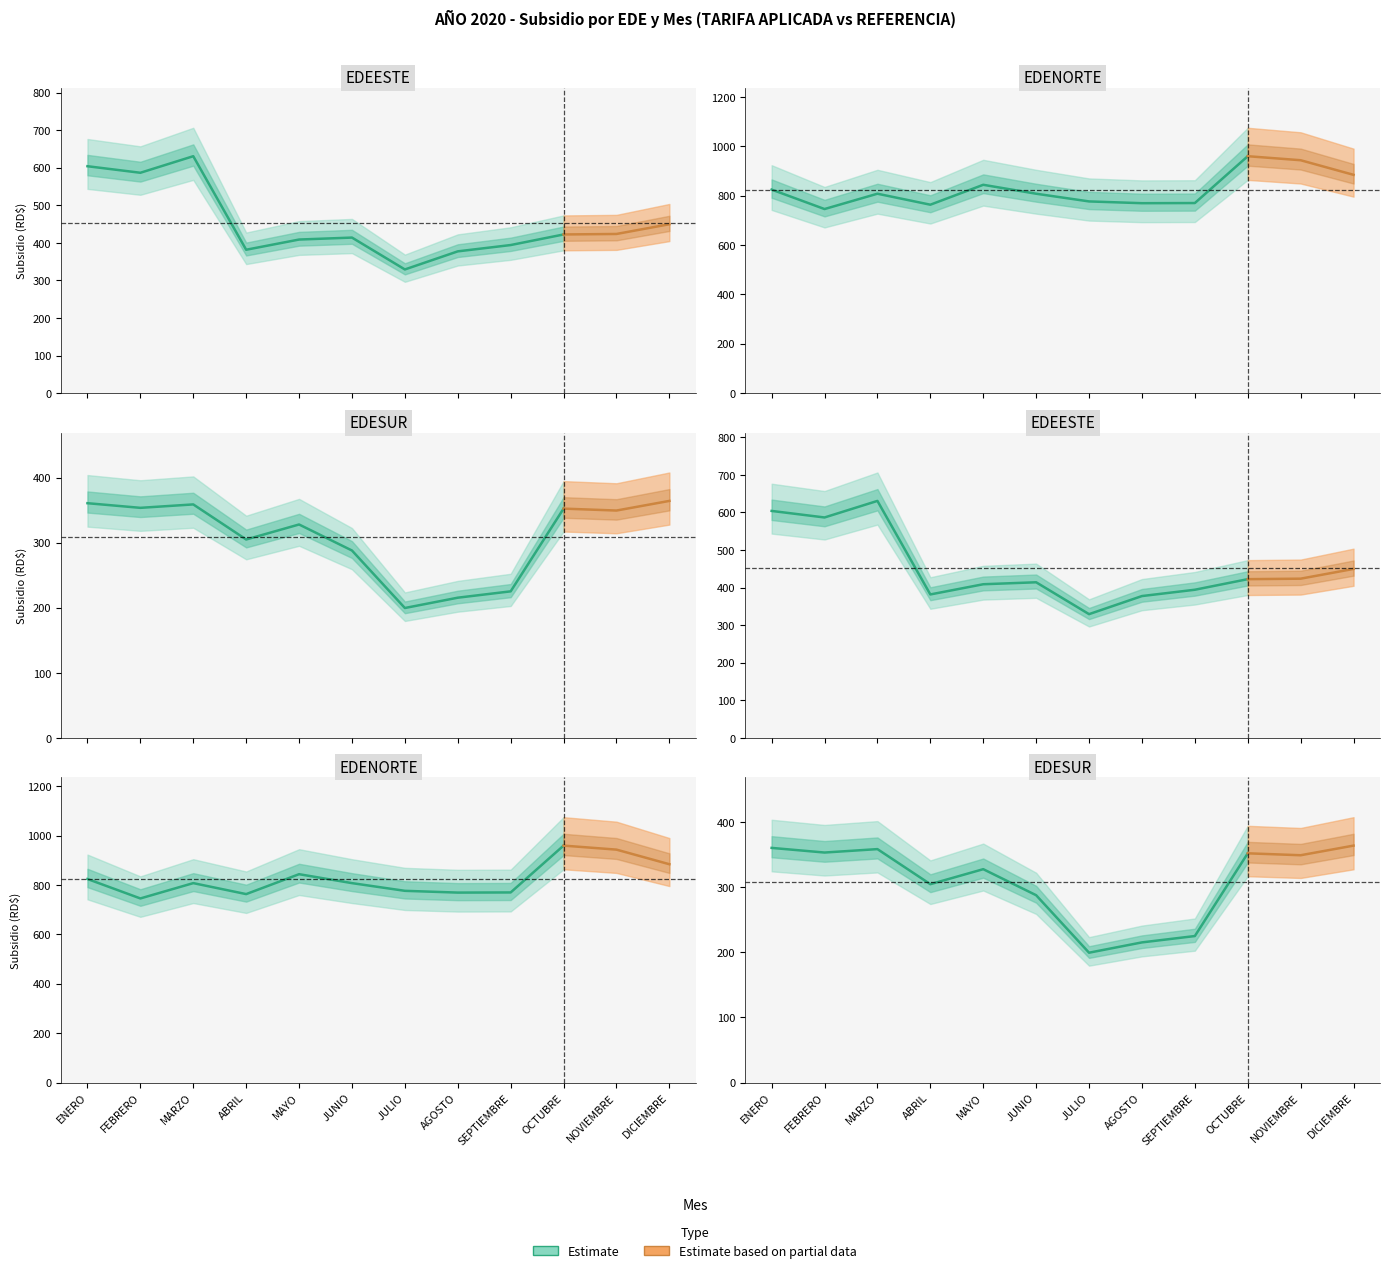

What is the difference between the maximum and minimum values in the EDESUR_APLICADA series?

164.6